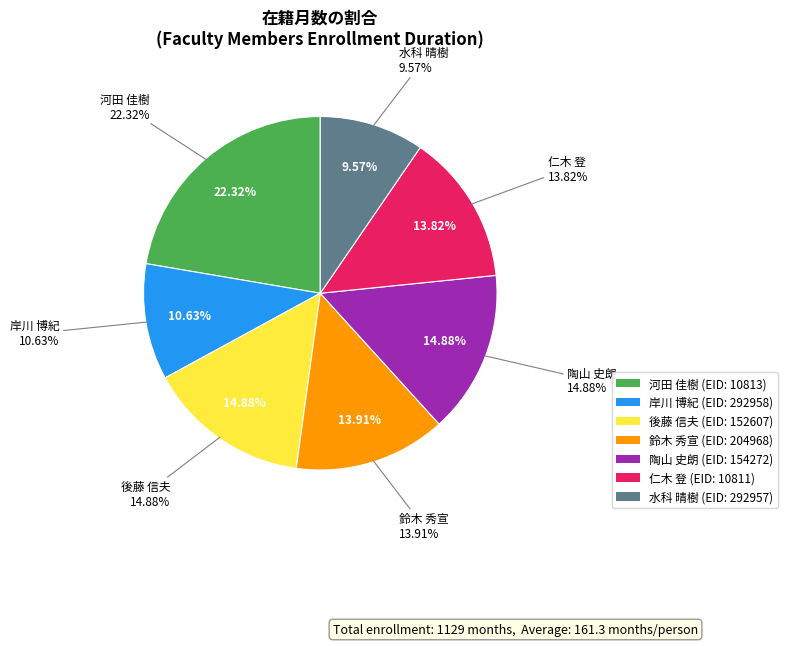

To the nearest percent, what is the combined percentage of 仁木 登 and 後藤 信夫?

29%